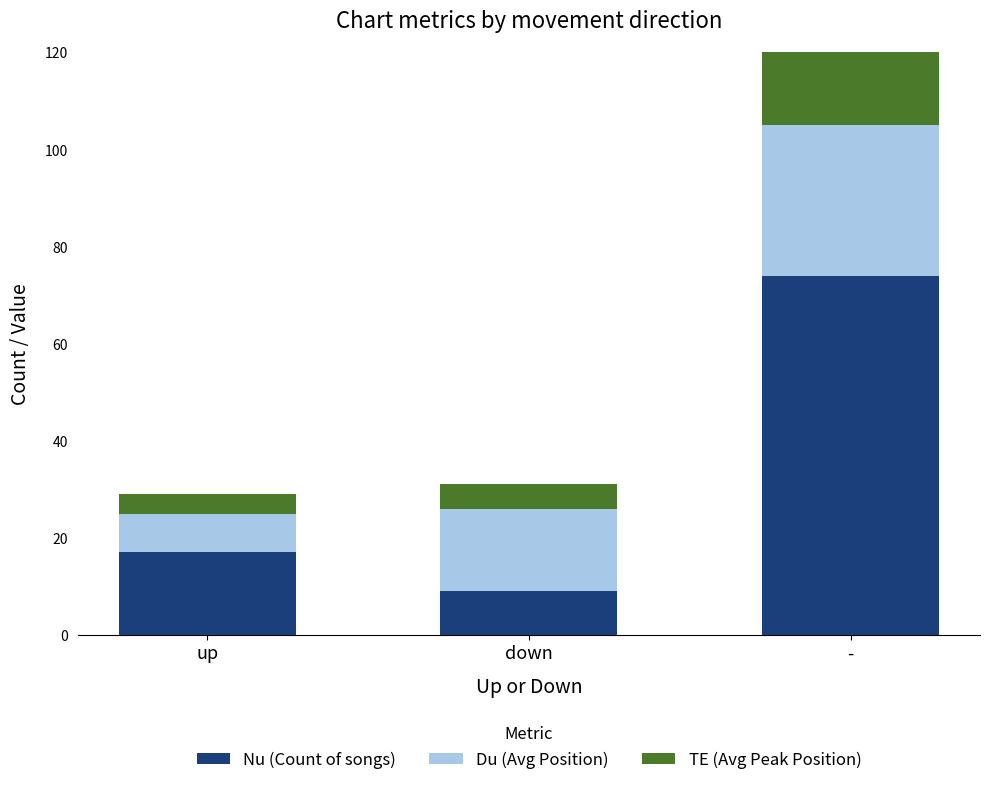

The Nu (Count of songs) series shows 17 at up. True or false?

True